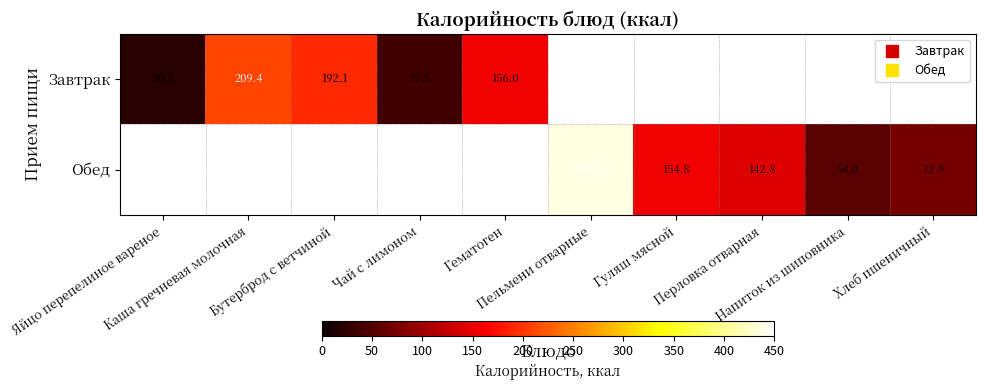

How many positive values does the Обед series have?

5